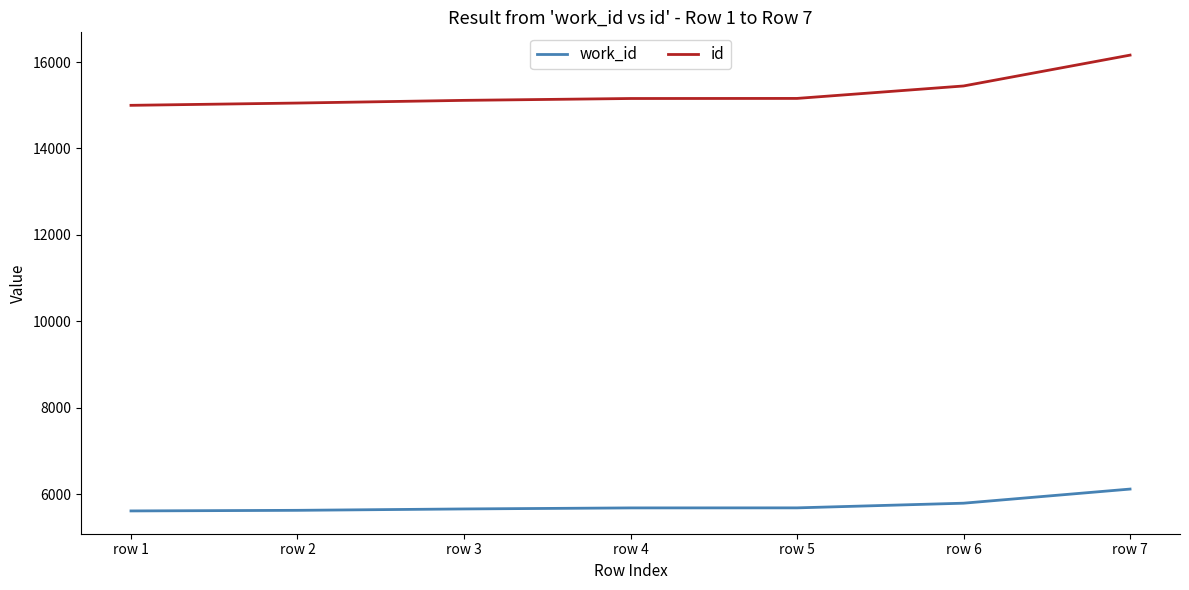

At how many categories does at least one series exceed 14161?

7